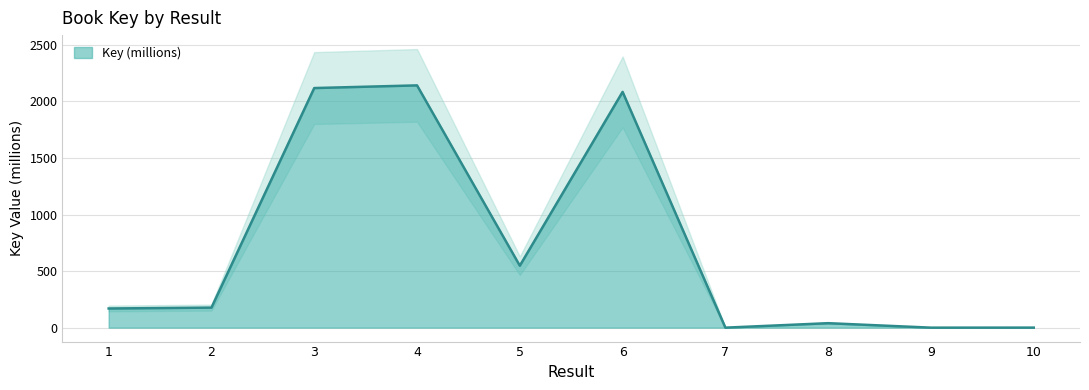

Rank the categories by value from highest to lowest.

4, 3, 6, 5, 2, 1, 8, 10, 7, 9